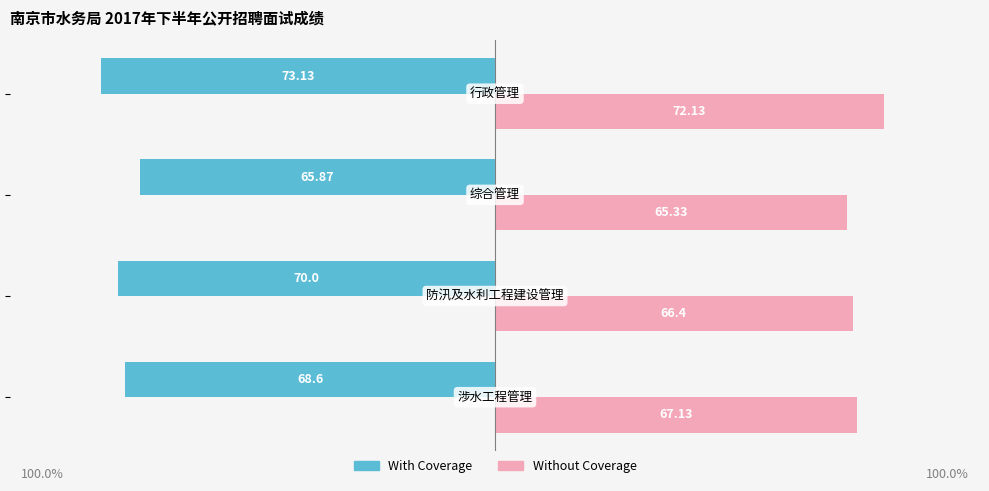

What is the average value of the With Coverage series?

-69.4